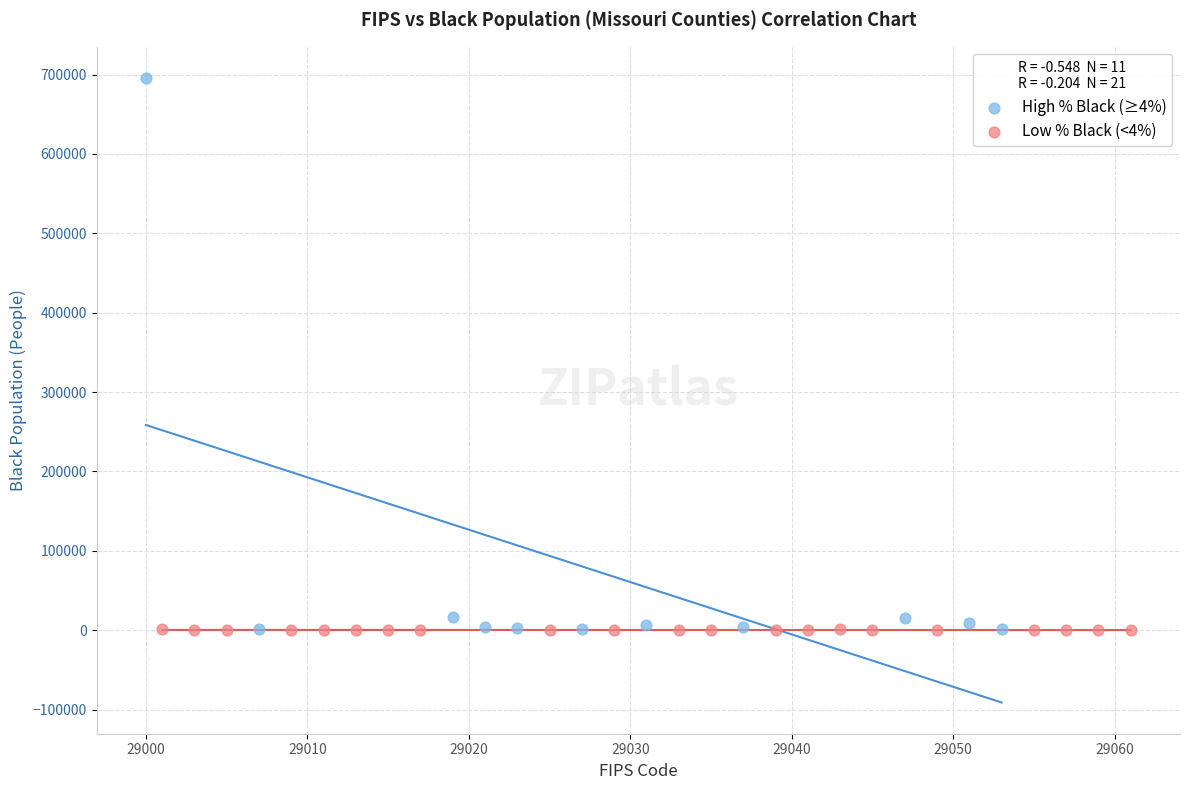

Which series reaches the maximum Y coordinate?

High % Black (≥4%)